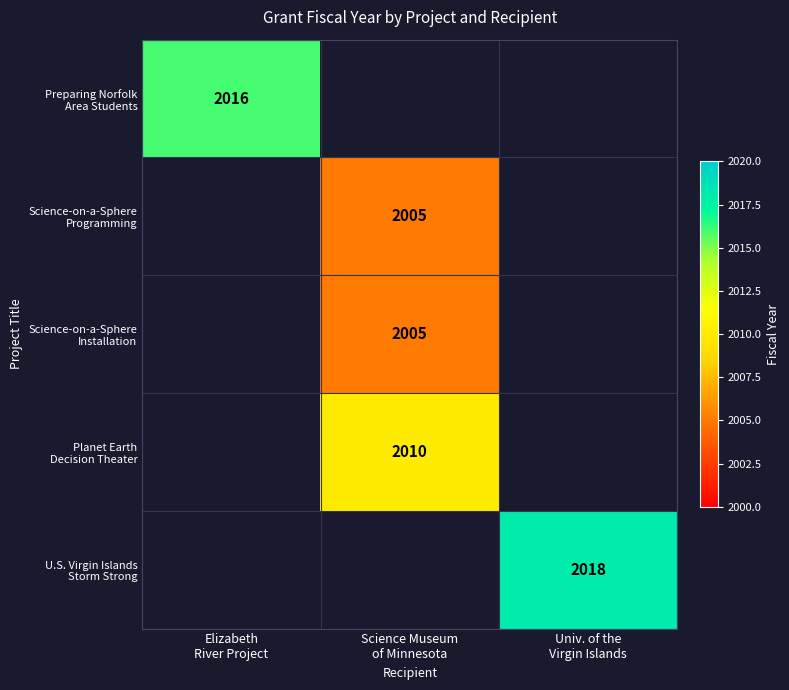

True or false: Preparing Norfolk Area Students has a value of 942.1 at Elizabeth River Project.

False